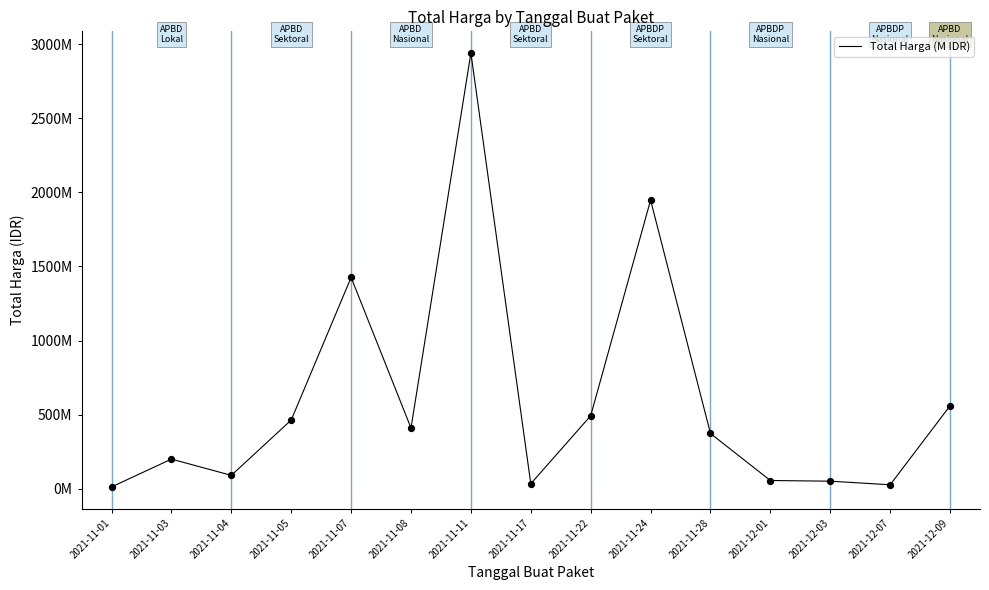

Does the chart have visible grid lines?

No